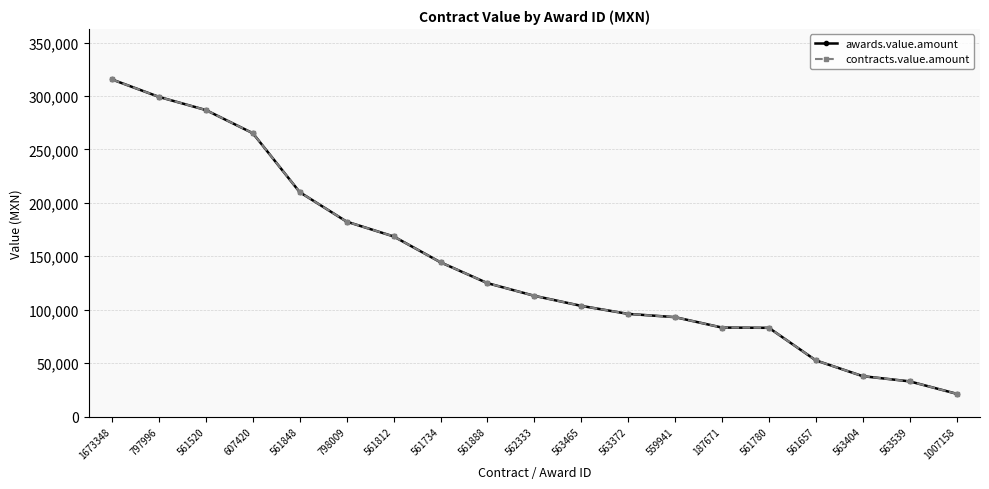

Reading left to right, what are all the values shown in this chart?

awards.value.amount: 1673348=315429.0	797996=299126.1	561520=286820.0	607420=265144.0	561848=209950.0	798009=182376.1	561812=168561.3	561734=144347.7	561888=124824.3	562333=112973.1	563465=103554.2	563372=96048.0	559941=93000.0	187671=83250.0	561780=82997.3	561657=52562.5	563404=37760.3	563539=32897.6	1007158=21300.0
contracts.value.amount: 1673348=315429.0	797996=299126.1	561520=286820.0	607420=265144.0	561848=209950.0	798009=182376.1	561812=168561.3	561734=144347.7	561888=124824.3	562333=112973.1	563465=103554.2	563372=96048.0	559941=93000.0	187671=83250.0	561780=82997.3	561657=52562.5	563404=37760.3	563539=32897.6	1007158=21300.0